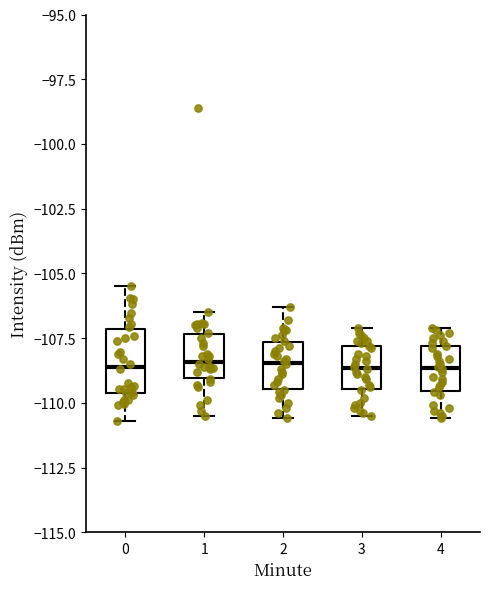

Reading left to right, transcribe this box plot: for each box, give where its median line is, the range the box spans, and where its two whiskers end, as read against the y-axis. The values are not printed on the chart, so give them approximately, as read against the axis.

0: median -108.5, box -109.5 to -107.0, whiskers -110.5 to -105.5
1: median -108.5, box -109.0 to -107.5, whiskers -110.5 to -106.5
2: median -108.5, box -109.5 to -107.5, whiskers -110.5 to -106.5
3: median -108.5, box -109.5 to -108.0, whiskers -110.5 to -107.0
4: median -108.5, box -109.5 to -108.0, whiskers -110.5 to -107.0